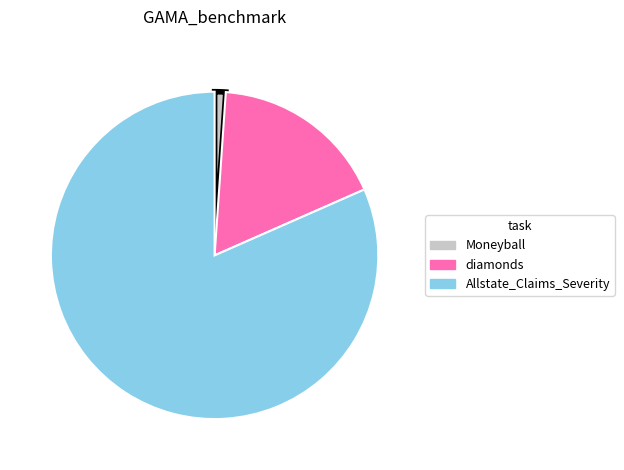

How many slices are in this pie chart?

3